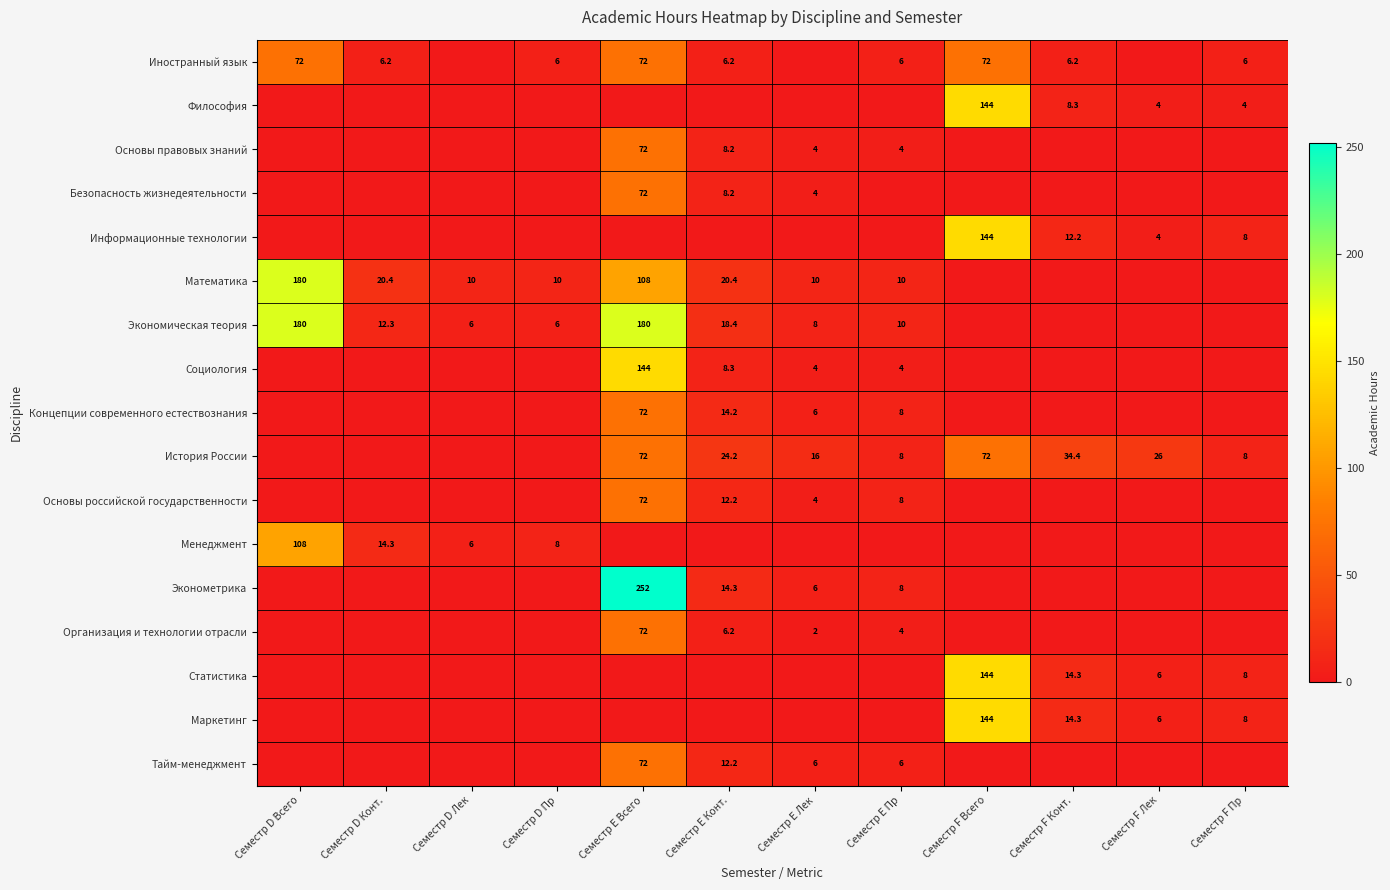

Is it true that Статистика equals 6.0 at Семестр F Лек?

True